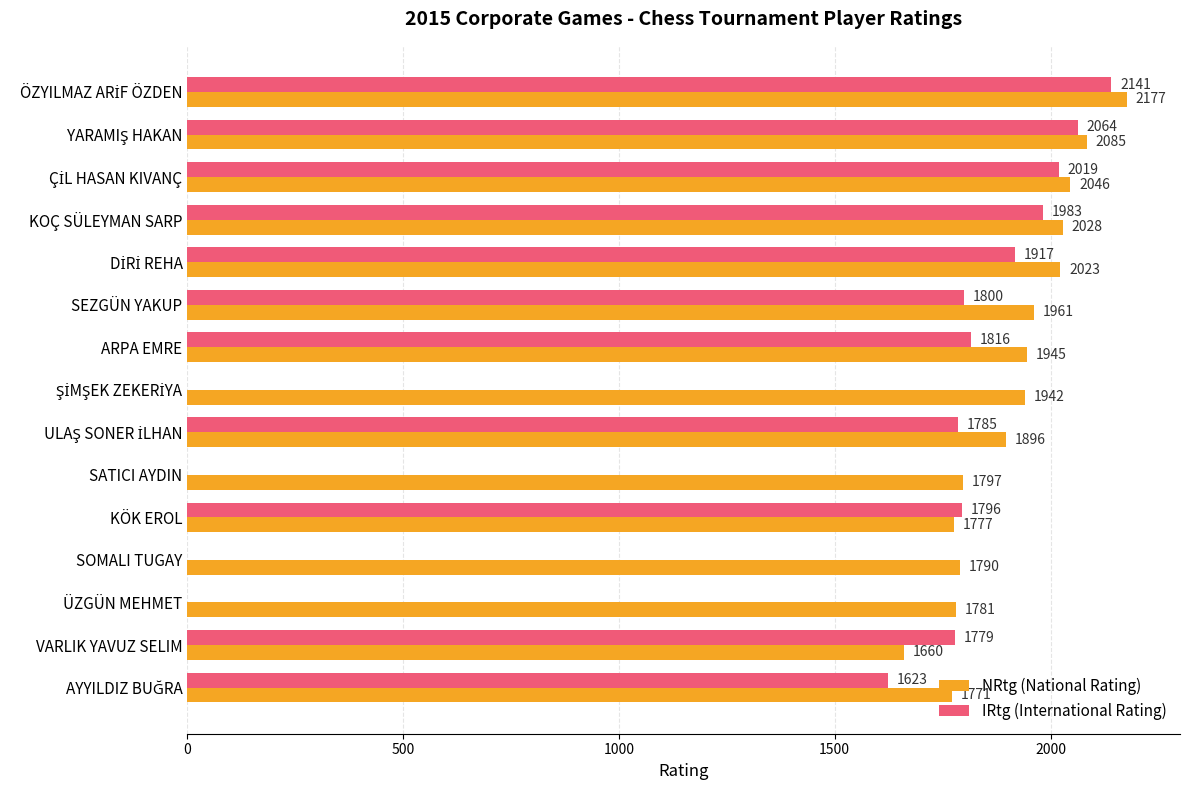

True or false: NRtg (National Rating) has a value of 1790 at SOMALI TUGAY.

True